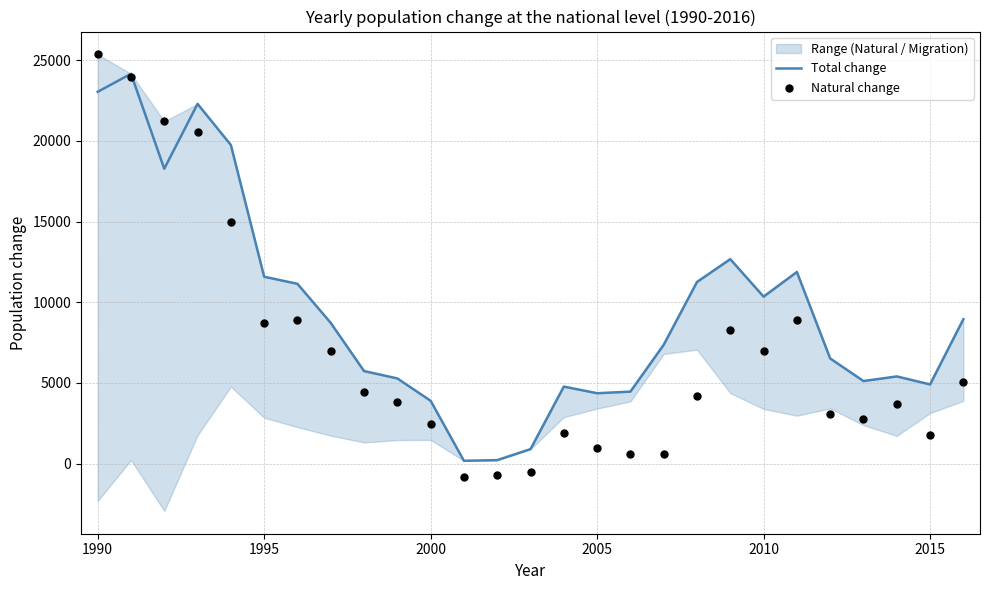

Which series reaches the maximum Y coordinate?

Natural change